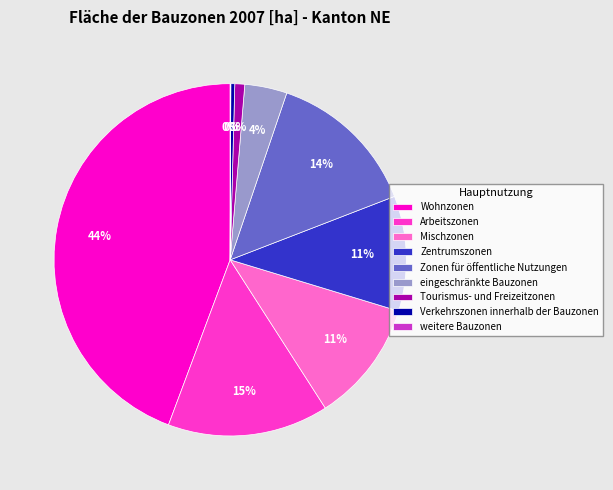

What percentage is the Wohnzonen slice, to the nearest percent?

44%